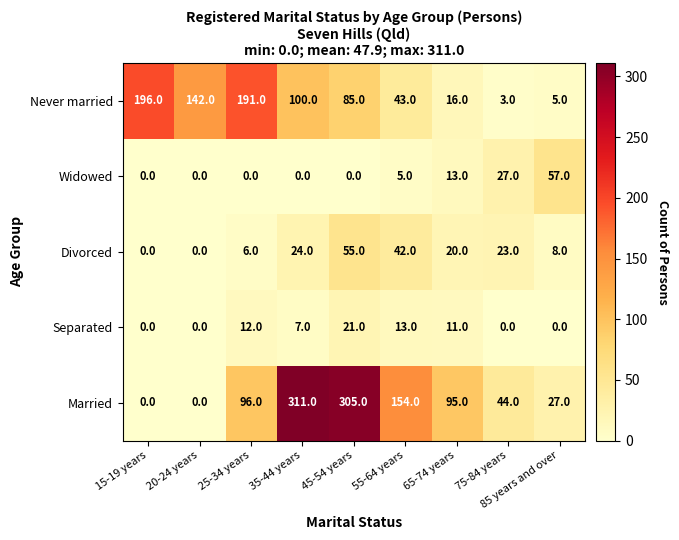

At 85 years and over, list the series in order from smallest to largest.

Separated, Never married, Divorced, Married, Widowed